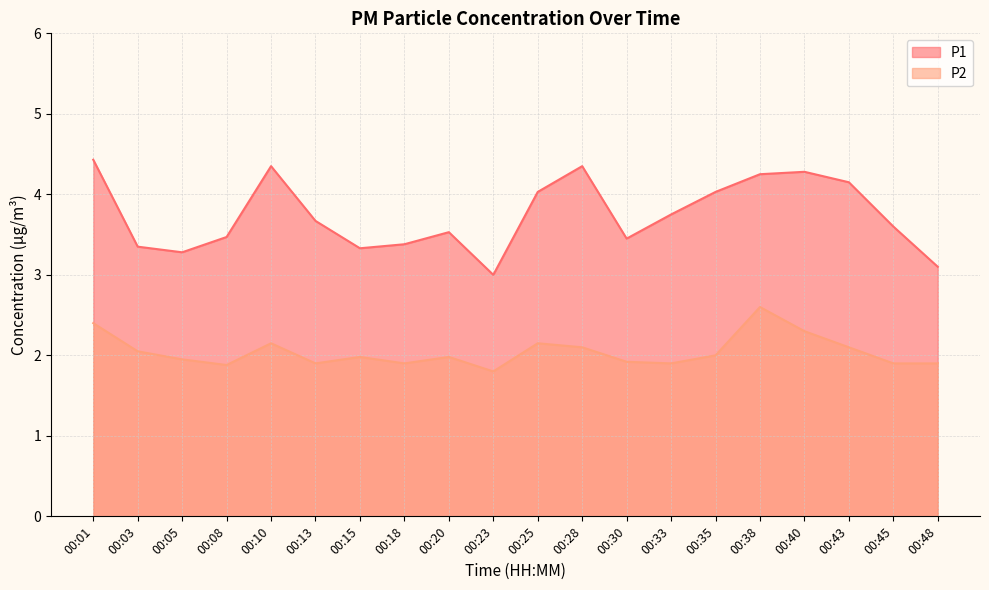

Rank the series by their maximum value, from highest to lowest.

P1, P2